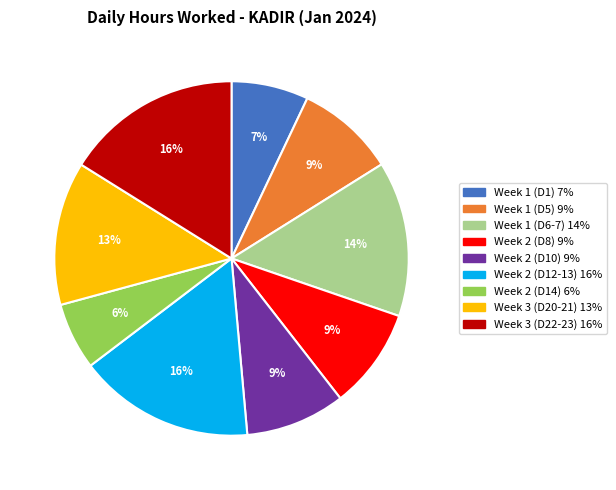

Does any single category account for the majority?

No